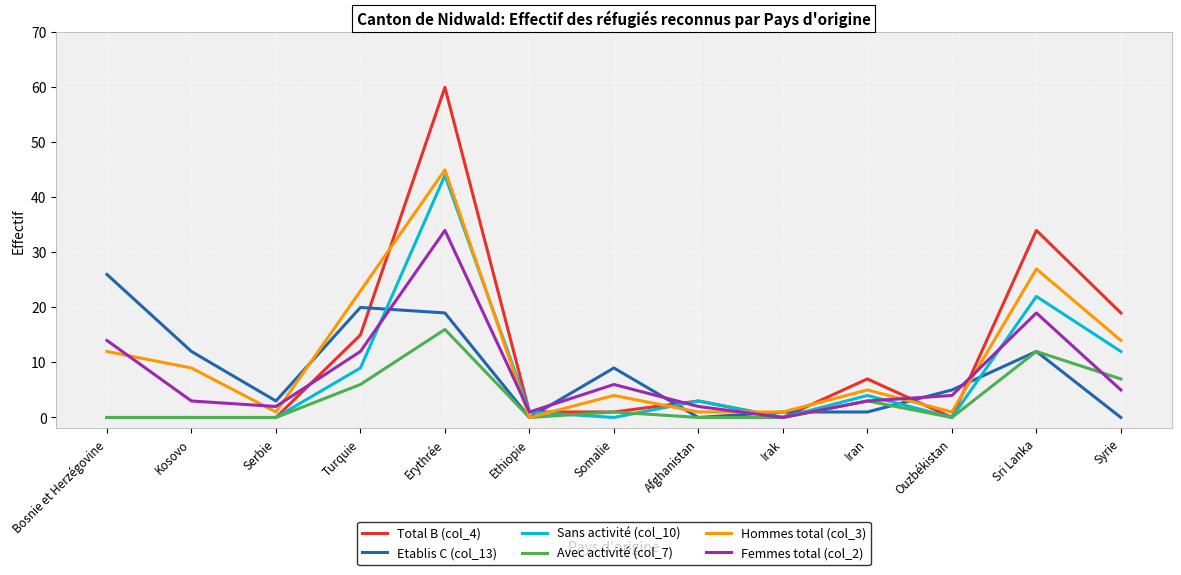

Between Turquie and Iran, which series saw the biggest shift?

Etablis C (col_13)